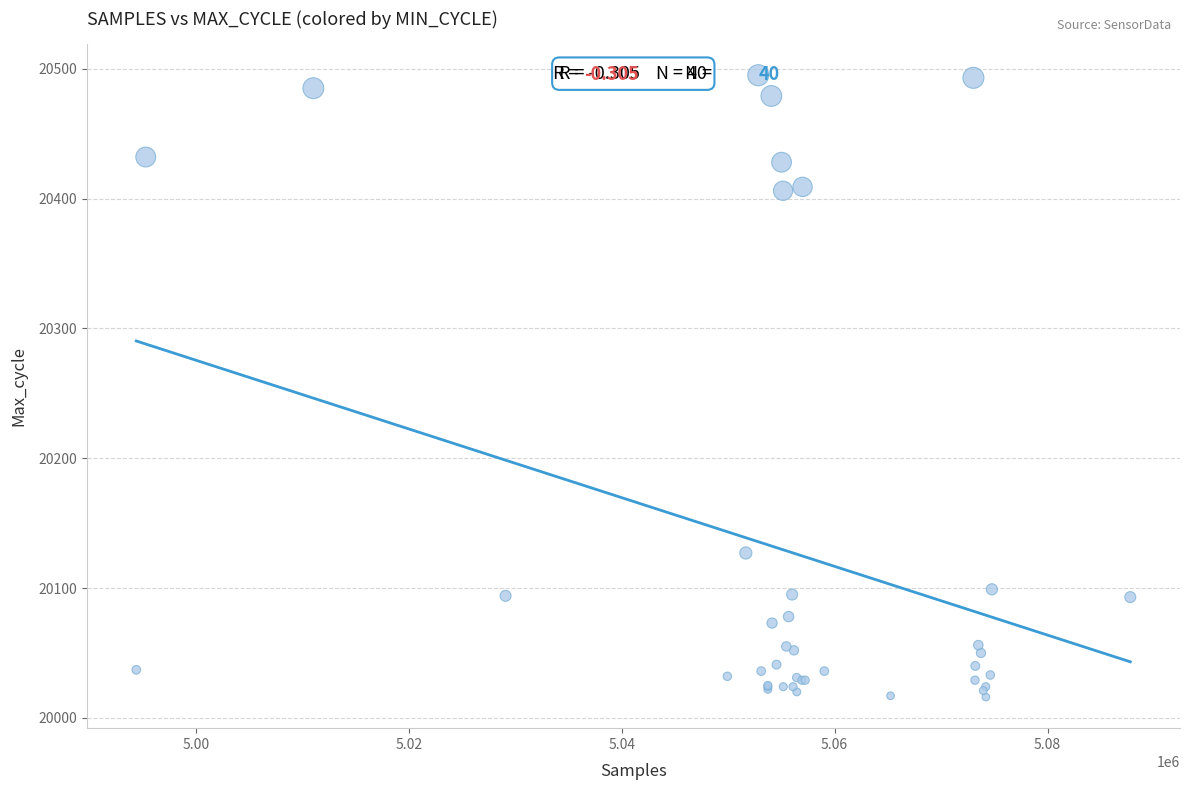

What Y value in the scatter plot is closest to 20255?

20127